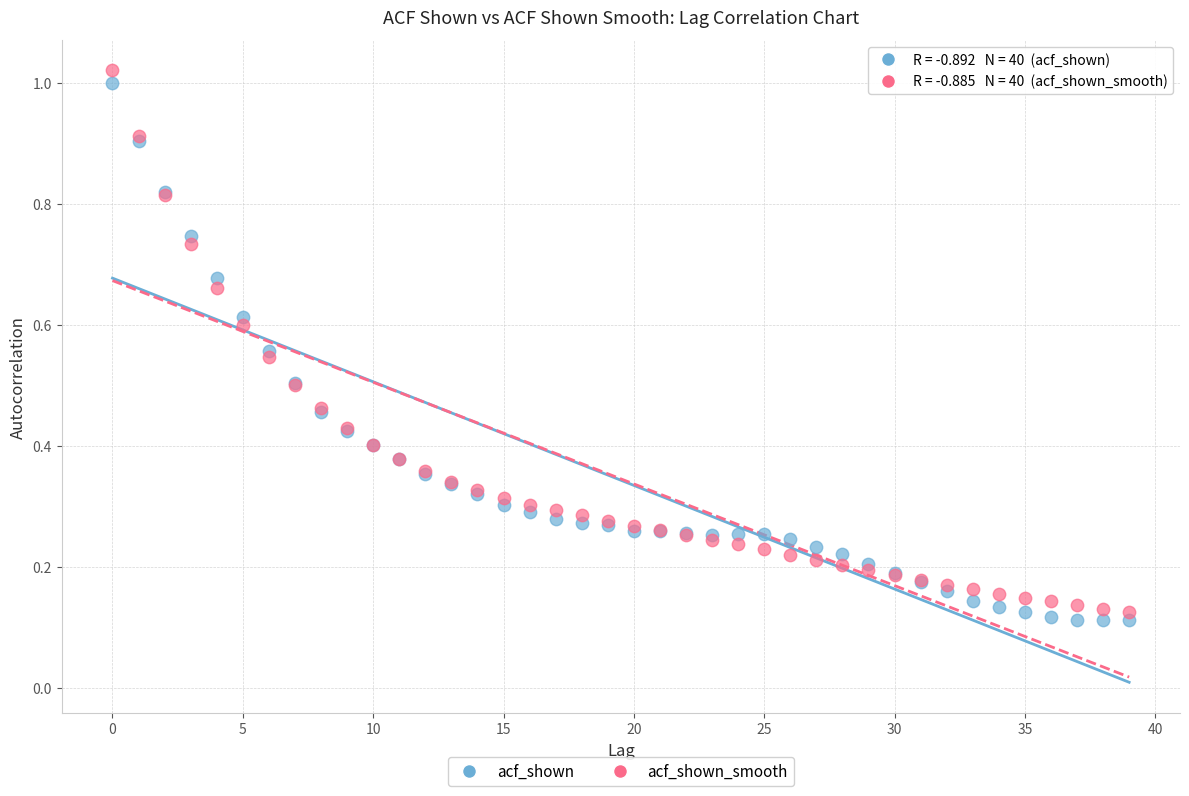

Which series reaches the maximum Y coordinate?

acf_shown_smooth